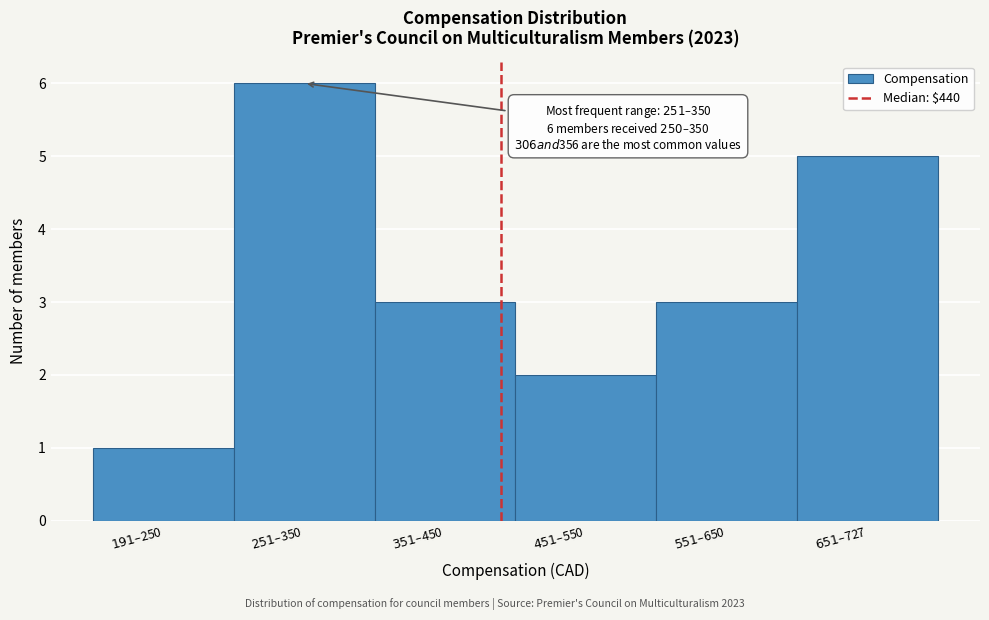

Reading left to right, extract all data points from this chart.

1	6	3	2	3	5